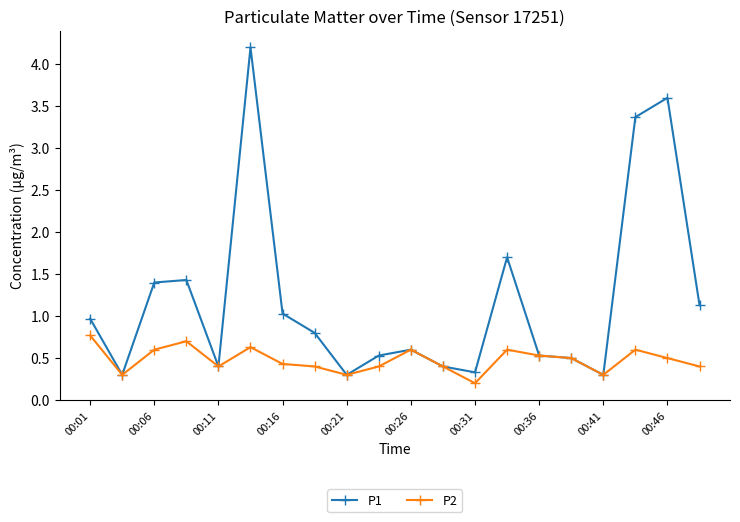

What is the average value of the P2 series?

0.5